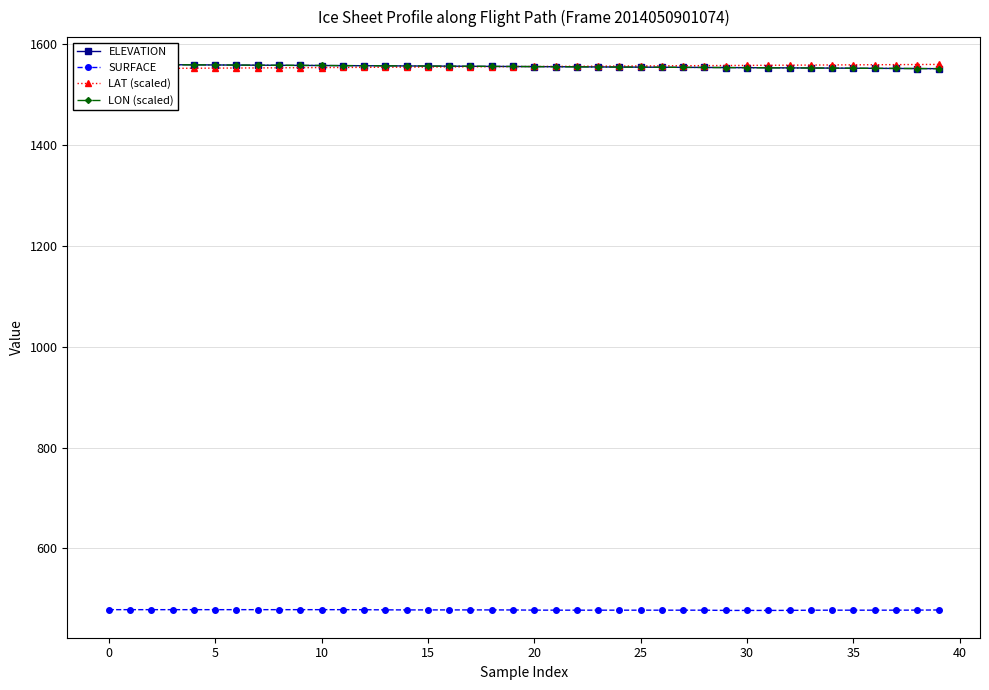

Reading left to right, extract all data points from this chart.

ELEVATION: 1559.5	1559.3	1559.0	1558.8	1558.6	1558.4	1558.2	1558.0	1557.7	1557.5	1557.3	1557.1	1556.9	1556.7	1556.4	1556.2	1556.0	1555.8	1555.6	1555.3	1555.1	1554.9	1554.7	1554.5	1554.3	1554.1	1553.8	1553.6	1553.4	1553.2	1553.0	1552.8	1552.6	1552.4	1552.1	1551.9	1551.7	1551.5	1551.3	1551.0
SURFACE: 478.5	478.5	478.5	478.5	478.5	478.5	478.5	478.5	478.5	478.5	478.5	478.5	478.4	478.1	478.0	478.0	478.0	478.0	478.0	477.9	477.6	477.5	477.5	477.5	477.5	477.5	477.5	477.5	477.5	477.0	477.0	477.0	477.1	477.4	477.5	477.5	477.5	477.5	477.6	477.9
LAT (scaled): 1551.0	1551.3	1551.5	1551.7	1551.9	1552.1	1552.3	1552.5	1552.8	1553.0	1553.2	1553.4	1553.6	1553.8	1554.1	1554.3	1554.5	1554.7	1554.9	1555.1	1555.4	1555.6	1555.8	1556.0	1556.2	1556.4	1556.7	1556.9	1557.1	1557.3	1557.5	1557.7	1558.0	1558.2	1558.4	1558.6	1558.8	1559.0	1559.3	1559.5
LON (scaled): 1559.5	1559.3	1559.1	1558.8	1558.6	1558.4	1558.2	1558.0	1557.8	1557.5	1557.3	1557.1	1556.9	1556.7	1556.5	1556.2	1556.0	1555.8	1555.6	1555.4	1555.2	1554.9	1554.7	1554.5	1554.3	1554.1	1553.9	1553.6	1553.4	1553.2	1553.0	1552.8	1552.6	1552.3	1552.1	1551.9	1551.7	1551.5	1551.3	1551.0